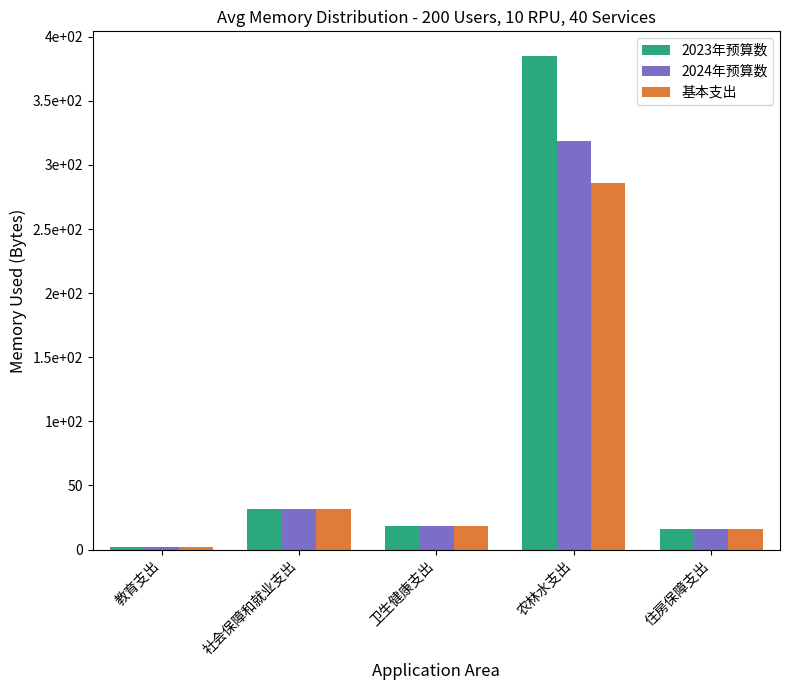

What is the total value across all series at 卫生健康支出?

54.8